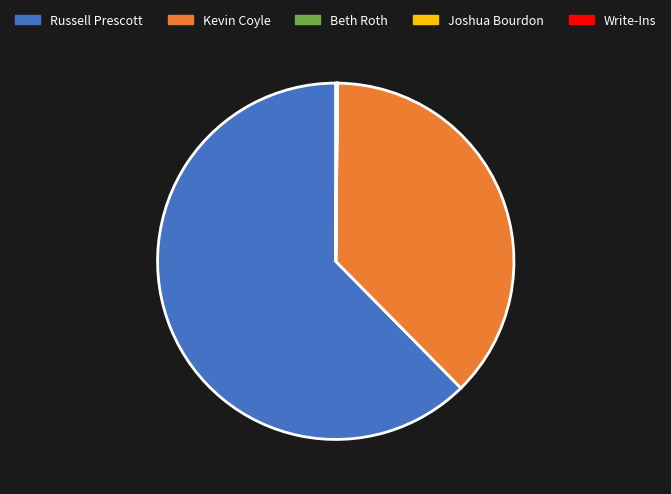

Which slice is the largest?

Russell Prescott